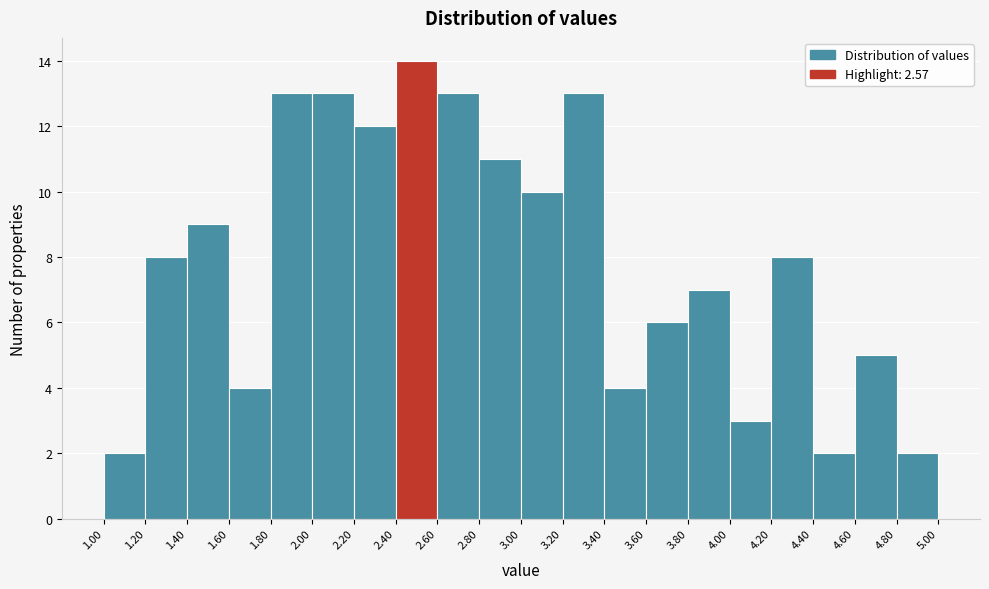

Reading left to right, list every bar in this chart as the range it spans on the x-axis followed by its height. The values are not printed on the chart, so give them approximately, as read against the axis.

1.00 to 1.20: 2
1.20 to 1.40: 8
1.40 to 1.60: 9
1.60 to 1.80: 4
1.80 to 2.00: 13
2.00 to 2.20: 13
2.20 to 2.40: 12
2.40 to 2.60: 14
2.60 to 2.80: 13
2.80 to 3.00: 11
3.00 to 3.20: 10
3.20 to 3.40: 13
3.40 to 3.60: 4
3.60 to 3.80: 6
3.80 to 4.00: 7
4.00 to 4.20: 3
4.20 to 4.40: 8
4.40 to 4.60: 2
4.60 to 4.80: 5
4.80 to 5.00: 2